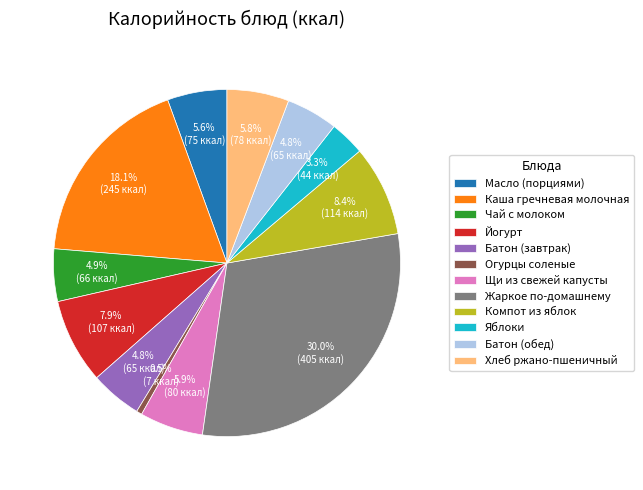

Between Йогурт and Батон (обед), which is larger?

Йогурт